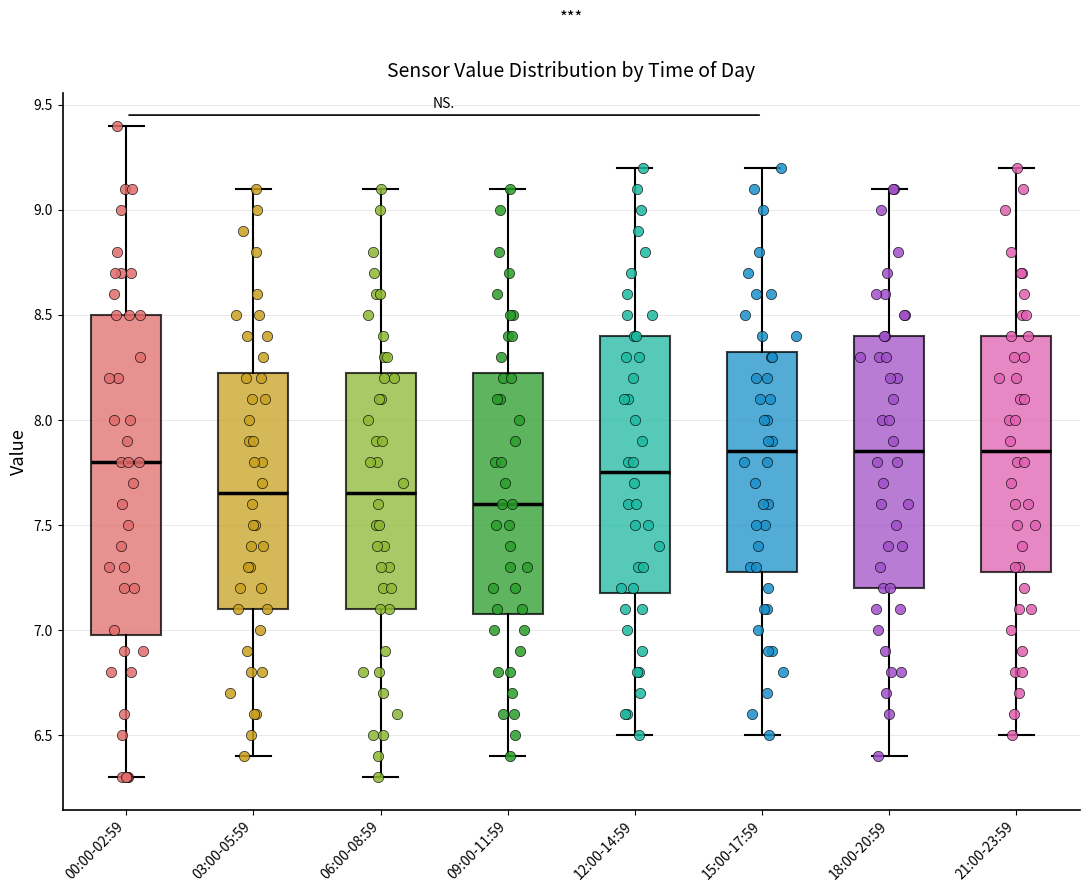

Reading left to right, read every box against the y-axis: the position of its median line, the range the box covers, and the ends of its whiskers. The values are not printed on the chart, so give them approximately, as read against the axis.

00:00-02:59: median 7.80, box 7.00 to 8.50, whiskers 6.30 to 9.40
03:00-05:59: median 7.65, box 7.10 to 8.25, whiskers 6.40 to 9.10
06:00-08:59: median 7.65, box 7.10 to 8.25, whiskers 6.30 to 9.10
09:00-11:59: median 7.60, box 7.10 to 8.25, whiskers 6.40 to 9.10
12:00-14:59: median 7.75, box 7.20 to 8.40, whiskers 6.50 to 9.20
15:00-17:59: median 7.85, box 7.30 to 8.35, whiskers 6.50 to 9.20
18:00-20:59: median 7.85, box 7.20 to 8.40, whiskers 6.40 to 9.10
21:00-23:59: median 7.85, box 7.30 to 8.40, whiskers 6.50 to 9.20